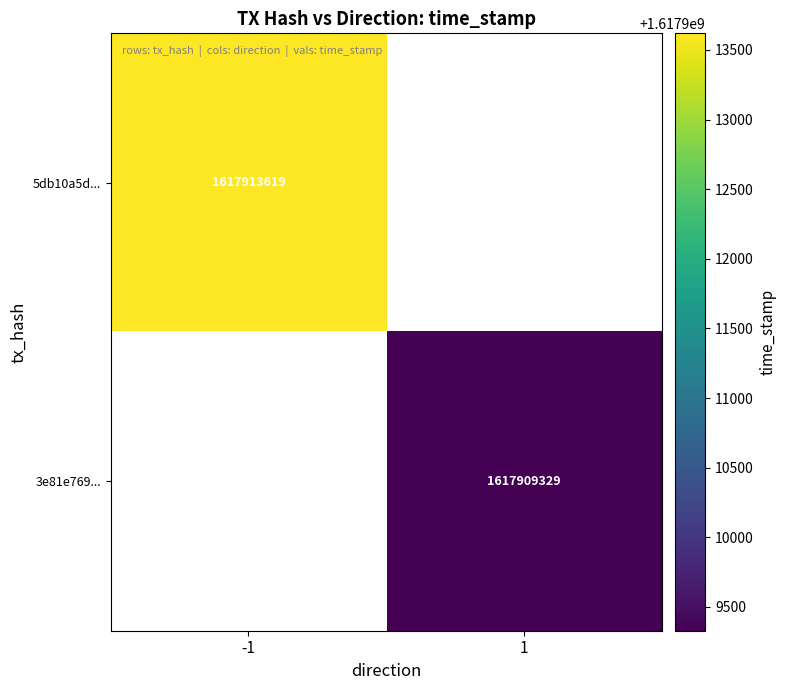

Is it true that 3e81e769... equals 2831561938 at 1?

False